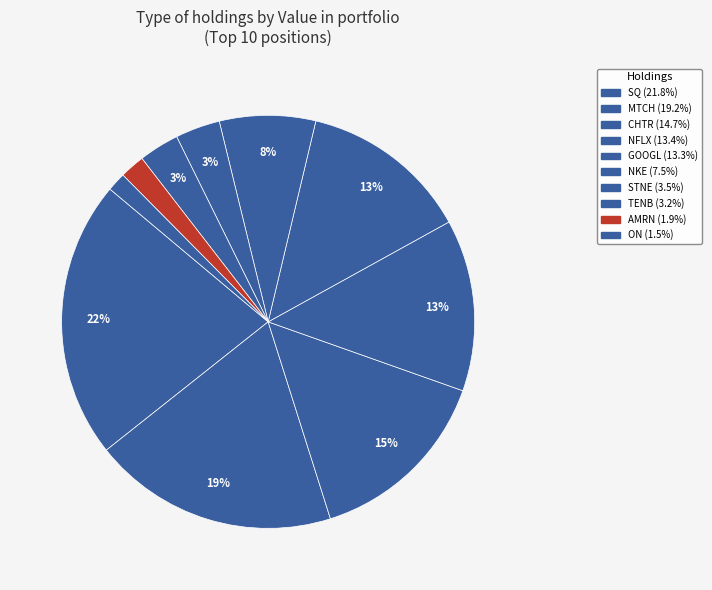

Does any single category account for the majority?

No